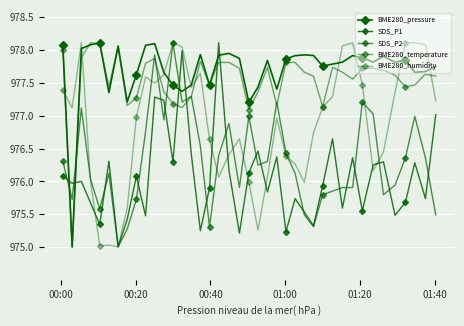

Where do SDS_P2 and SDS_P1 first cross each other?

00:00 and 00:20